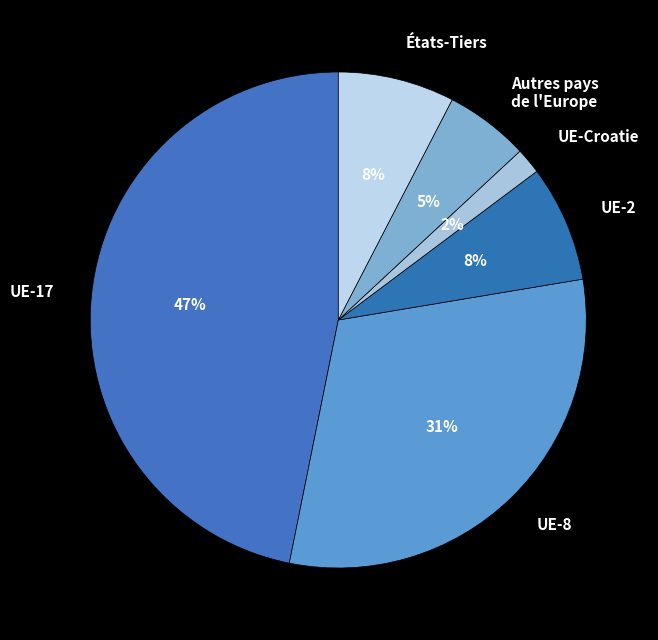

Do Autres pays de l'Europe and UE-Croatie together represent more than half of the pie?

No